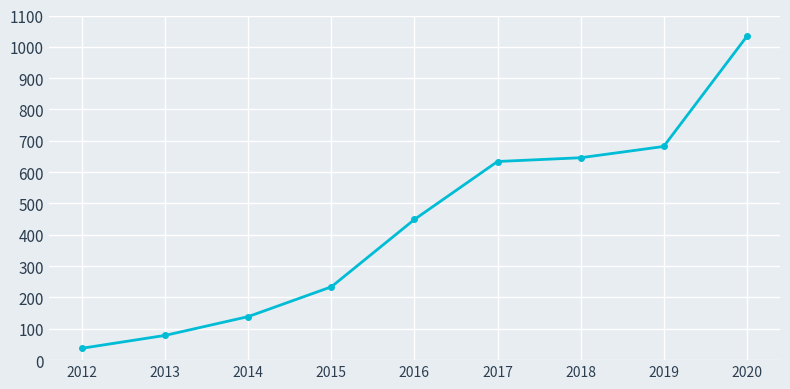

How many distinct data groups are displayed?

1